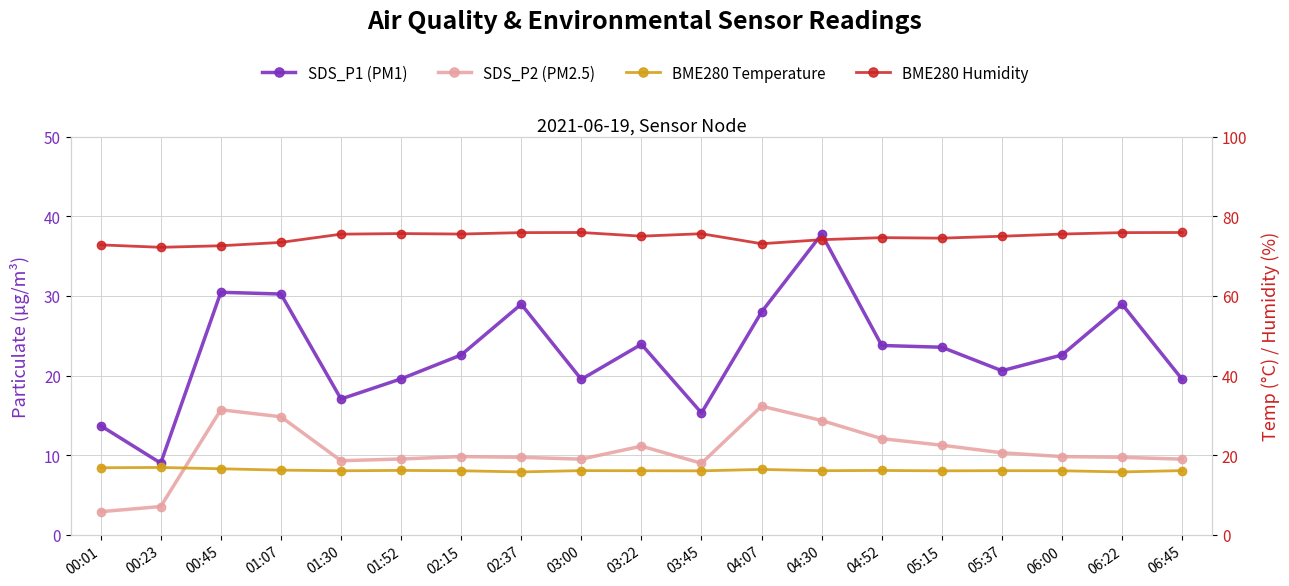

What is the sum of the BME280_humidity values at 00:45 and 04:07?

145.7